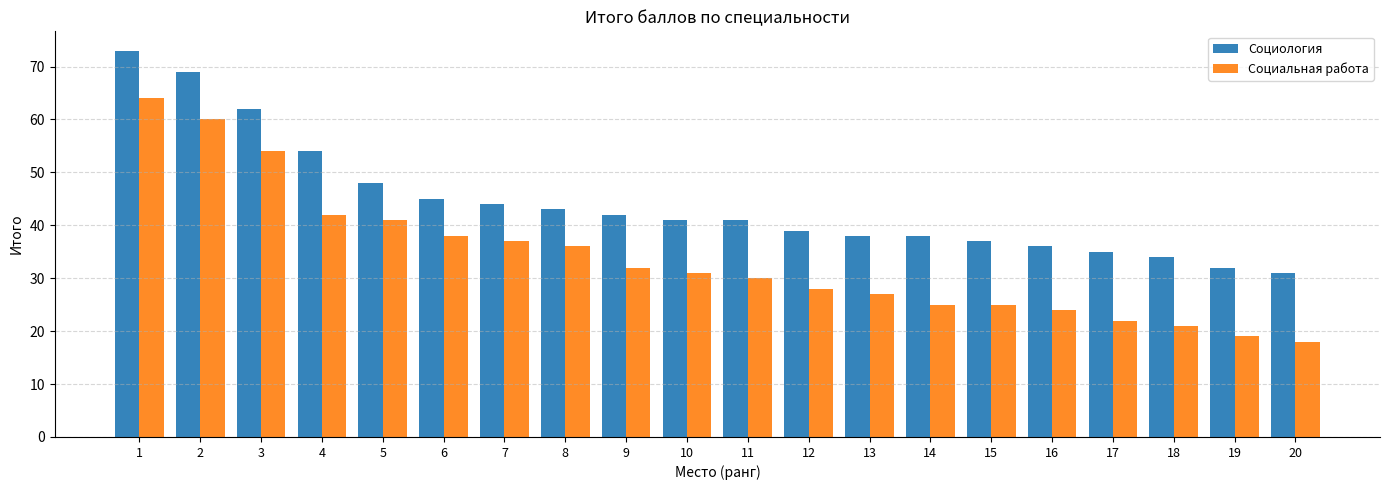

Where is Социальная работа nearest to the value 41?

5